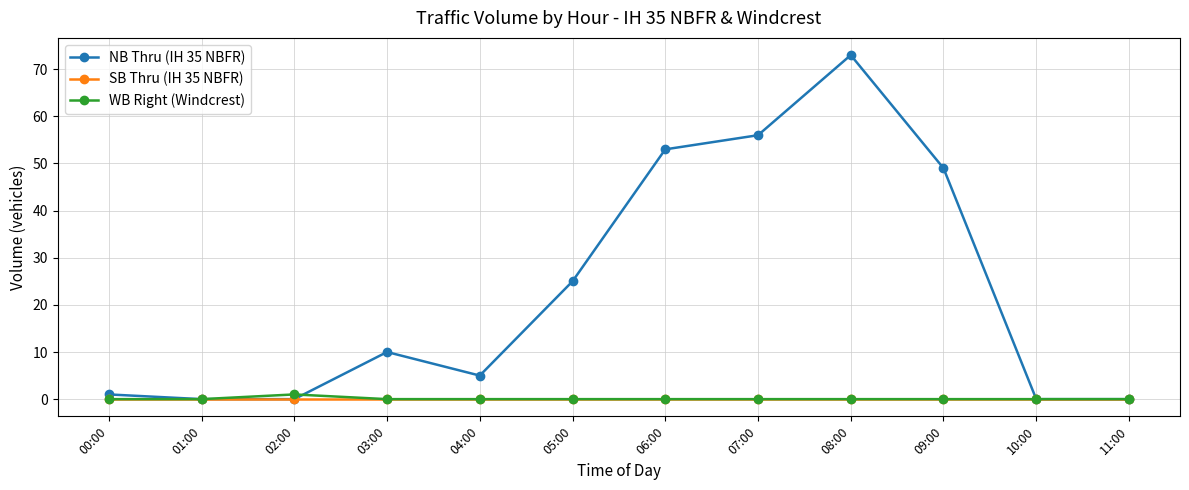

How many distinct data groups are displayed?

3